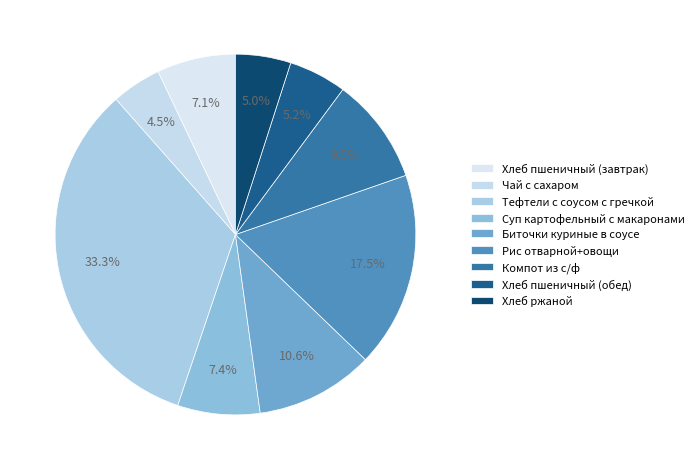

Does Хлеб пшеничный (обед) represent more than half of the total?

No